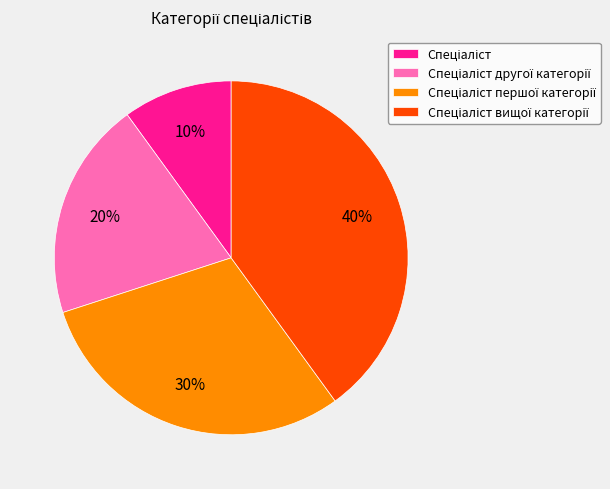

Does any single category account for the majority?

No